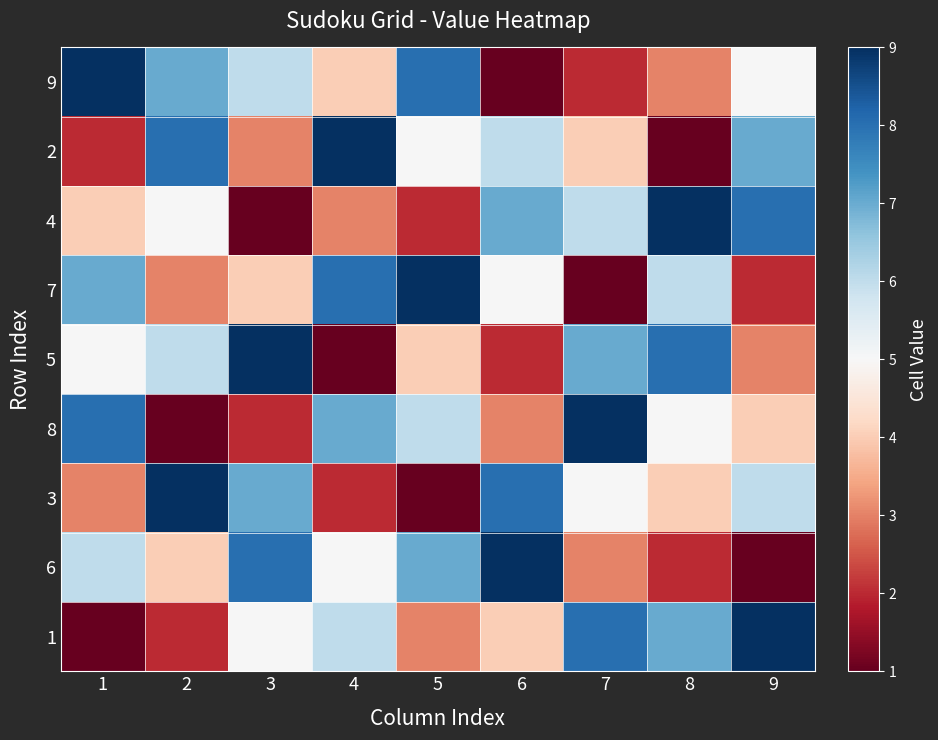

Between 9 and 3, which is larger?

3